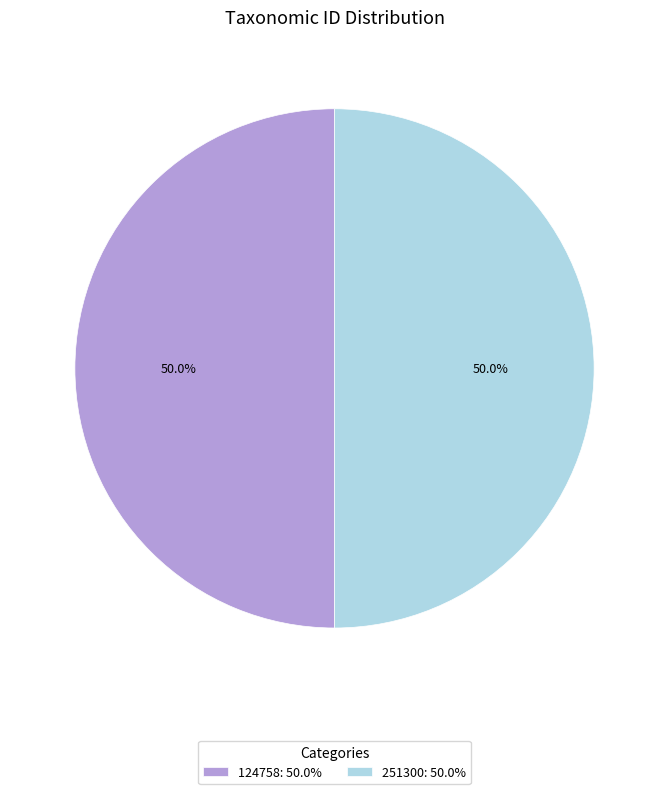

Is it true that 251300 is 39% of the pie?

False